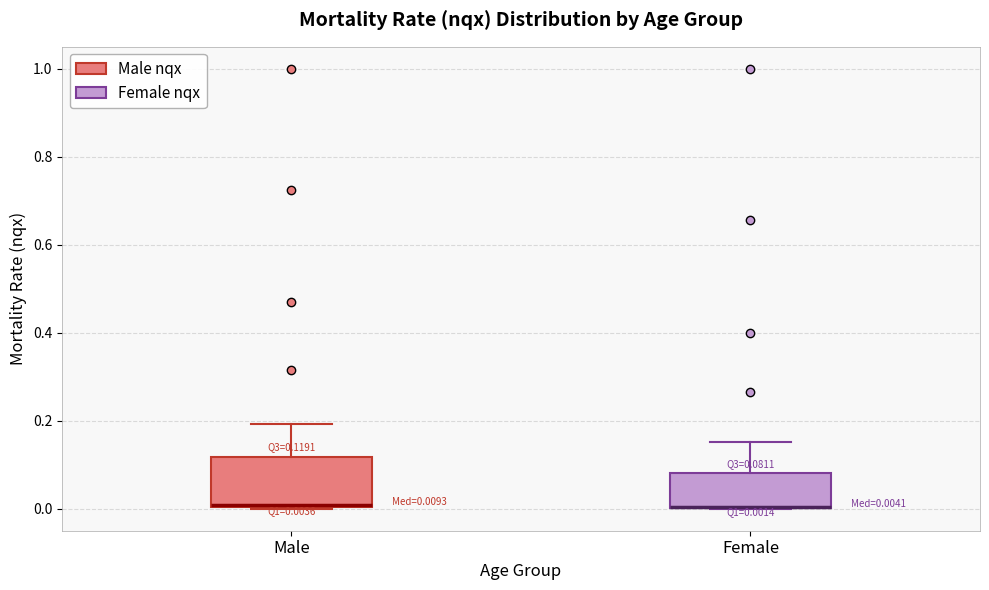

Comparing the boxes themselves (not the whiskers), which one is the tallest?

Male